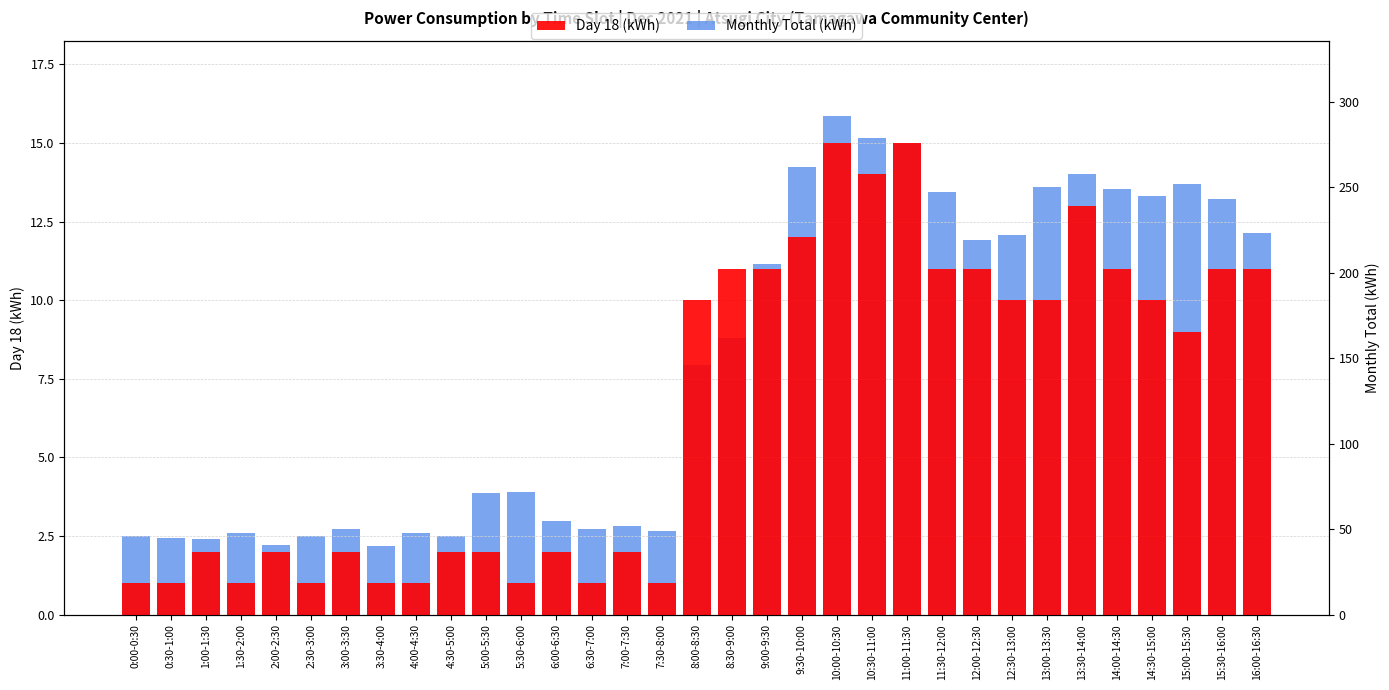

How many series are shown in this chart?

2